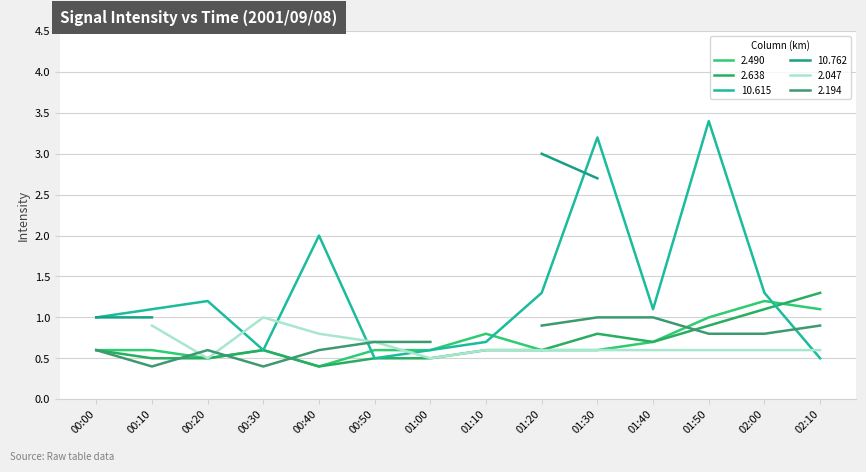

At which label does 10.615 reach its minimum?

00:50